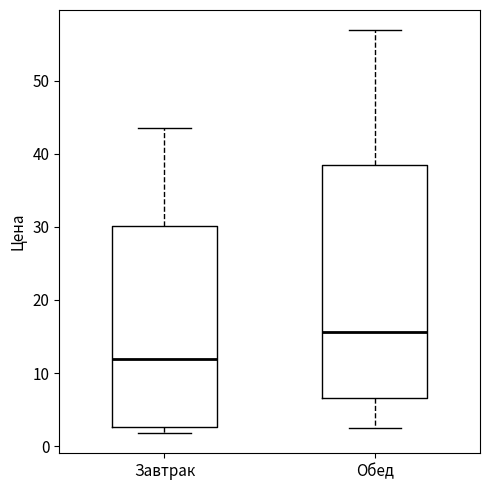

Comparing the boxes themselves (not the whiskers), which one is the tallest?

Обед